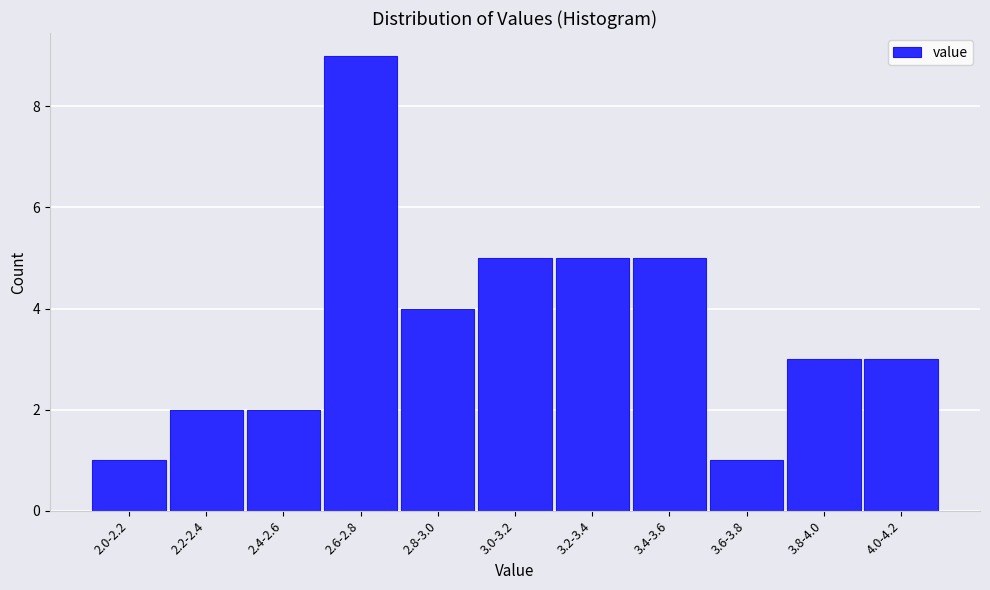

Reading left to right, what are all the values shown in this chart?

1	2	2	9	4	5	5	5	1	3	3